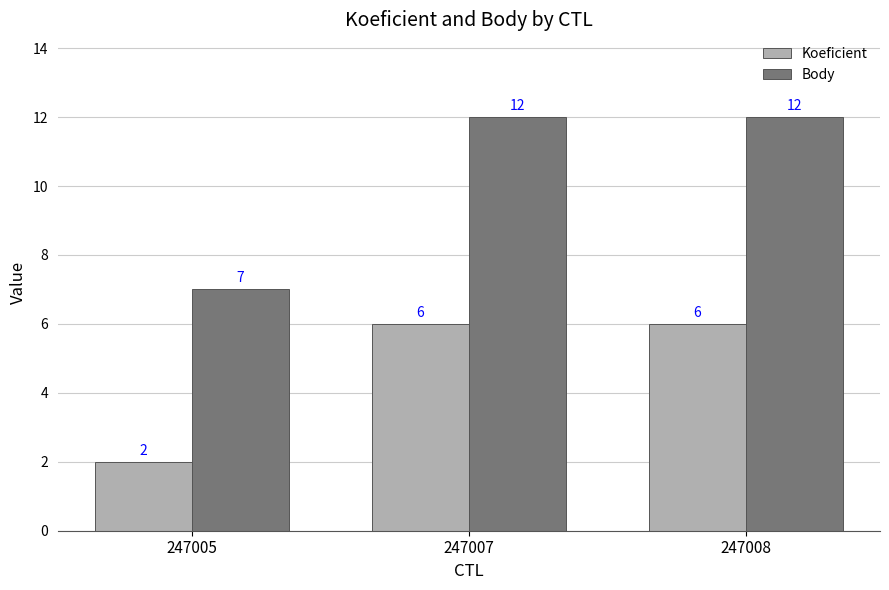

What is the average value of the Body series?

10